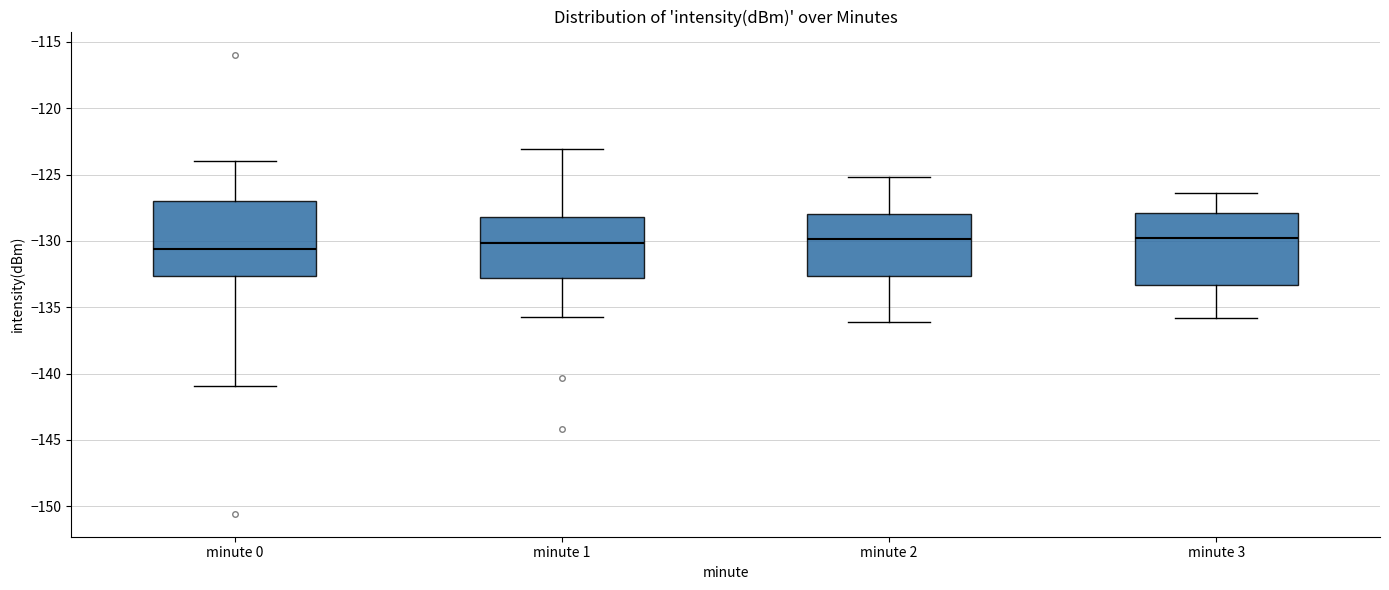

Reading left to right, read every box against the y-axis: the position of its median line, the range the box covers, and the ends of its whiskers. The values are not printed on the chart, so give them approximately, as read against the axis.

minute 0: median -130.5, box -132.5 to -127.0, whiskers -141.0 to -124.0
minute 1: median -130.0, box -133.0 to -128.0, whiskers -135.5 to -123.0
minute 2: median -130.0, box -132.5 to -128.0, whiskers -136.0 to -125.0
minute 3: median -130.0, box -133.5 to -128.0, whiskers -136.0 to -126.5